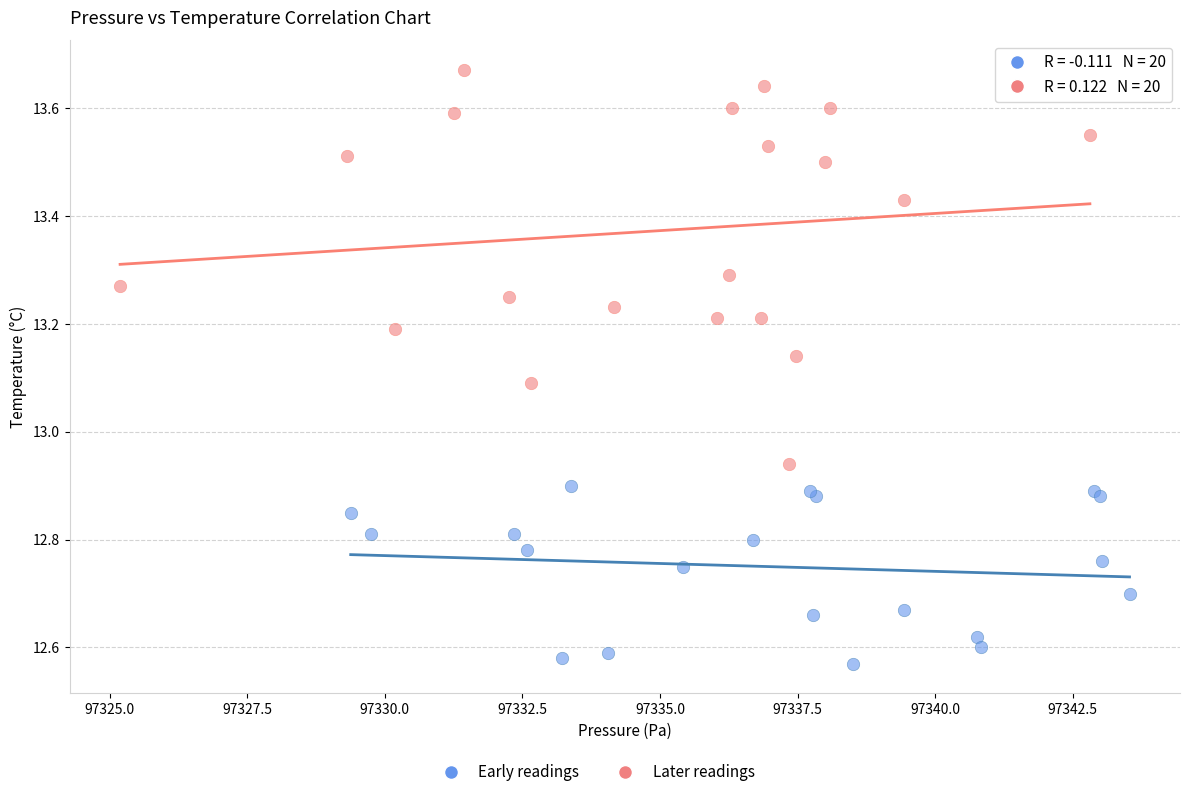

Which series has the largest Y range (max minus min)?

Later readings